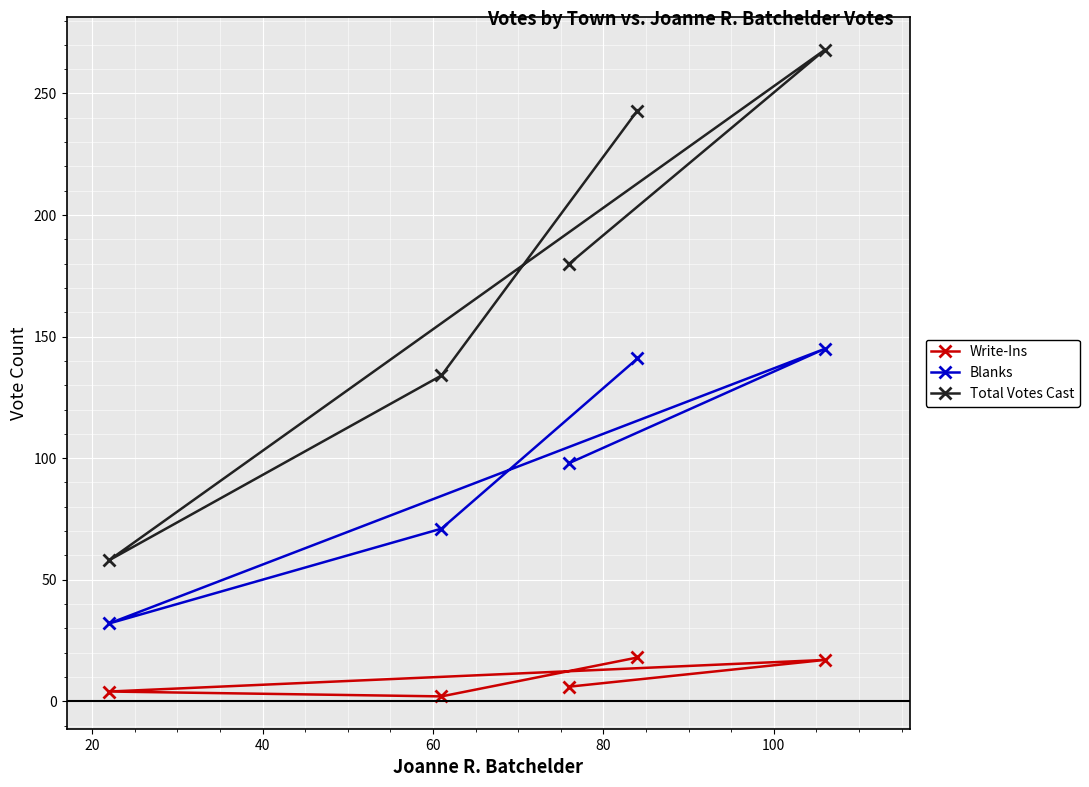

True or false: Total Votes Cast and Blanks cross at least once.

False